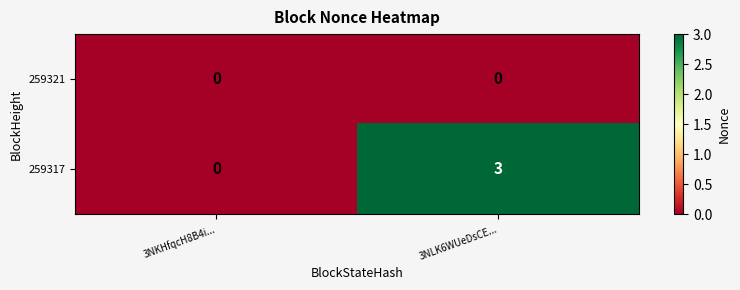

What is the greatest value displayed?

3